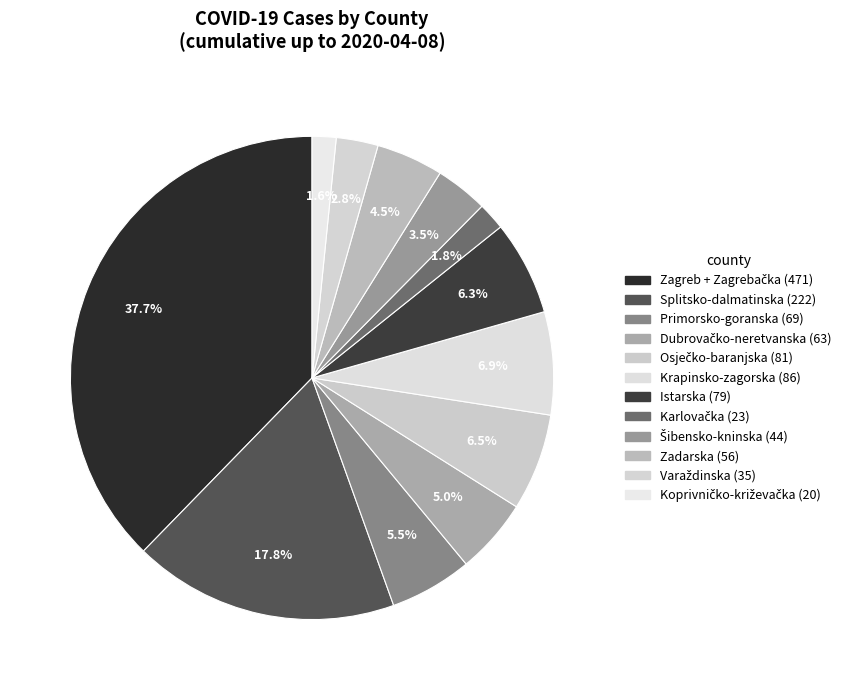

How many segments does this pie chart have?

12